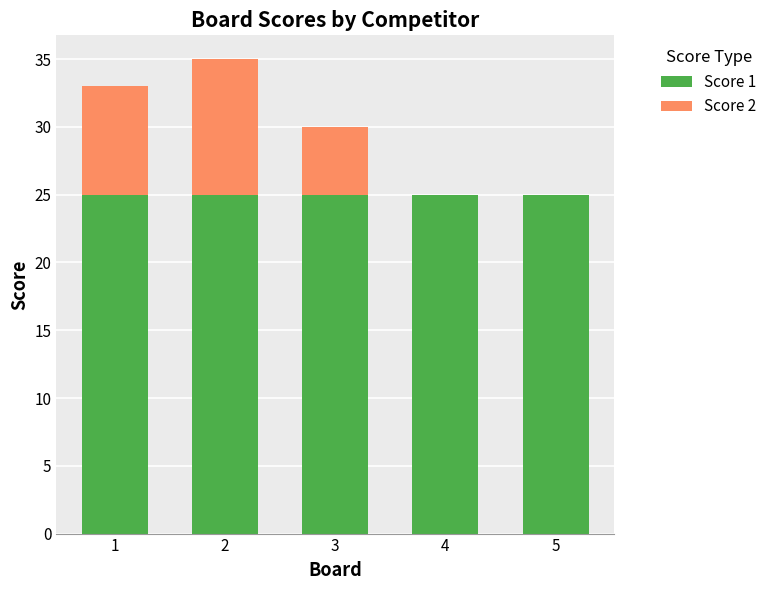

How many series are shown in this chart?

2